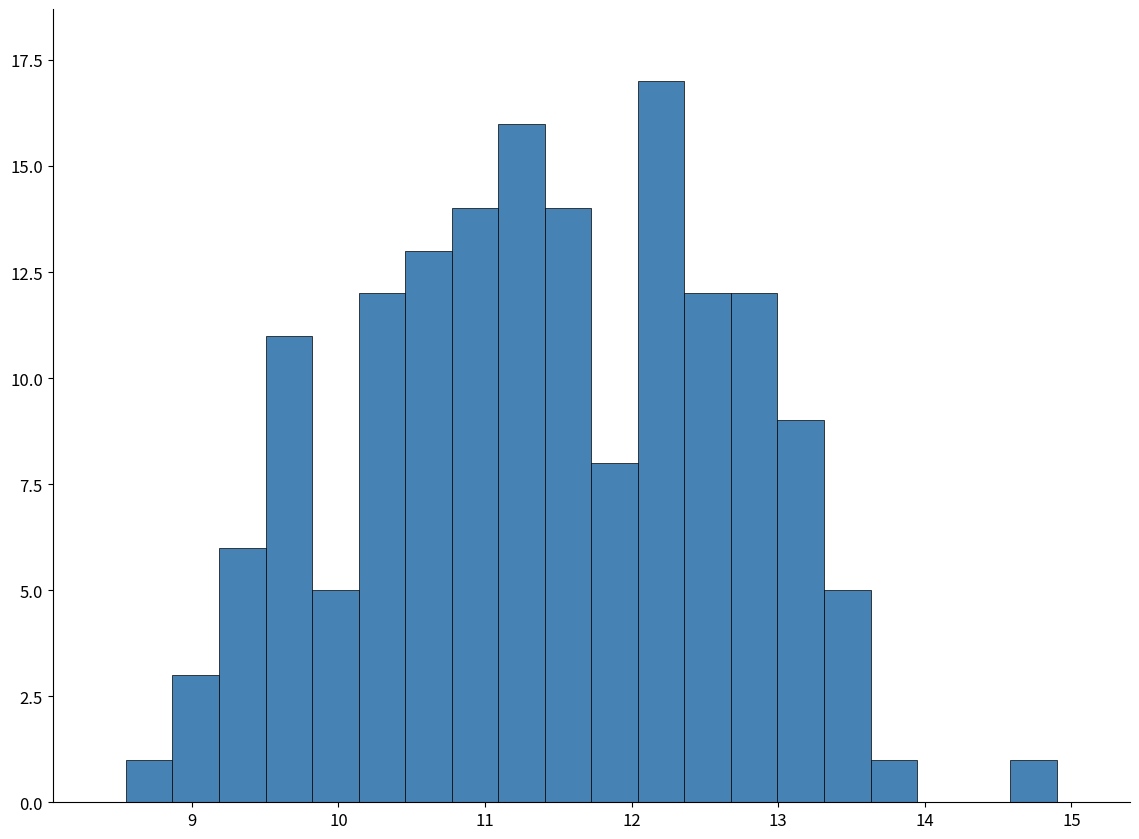

Read against the x-axis, roughly where is the centre of the tallest bar?

12.2